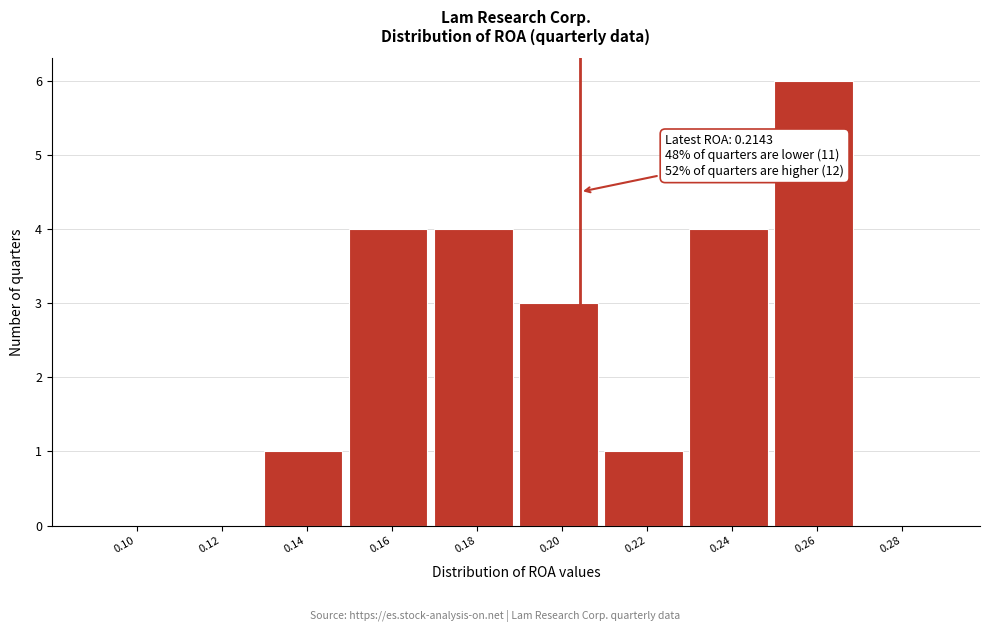

Reading right to left, transcribe all the data shown in this chart.

0.28=0	0.26=6	0.24=4	0.22=1	0.20=3	0.18=4	0.16=4	0.14=1	0.12=0	0.10=0